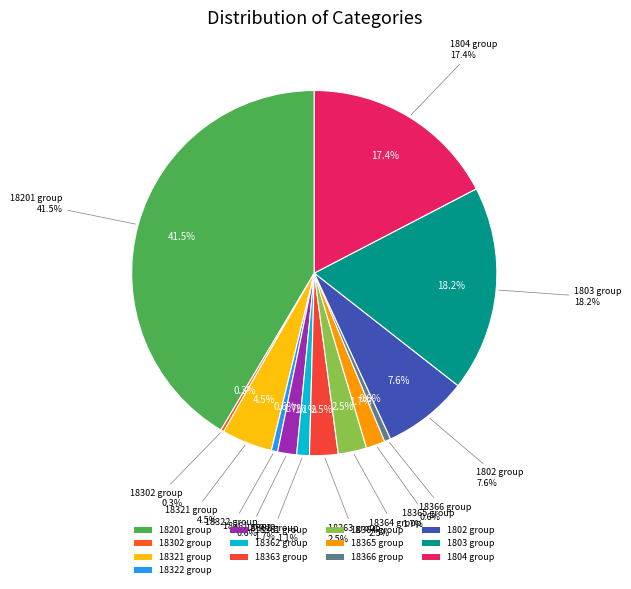

How many segments does this pie chart have?

13